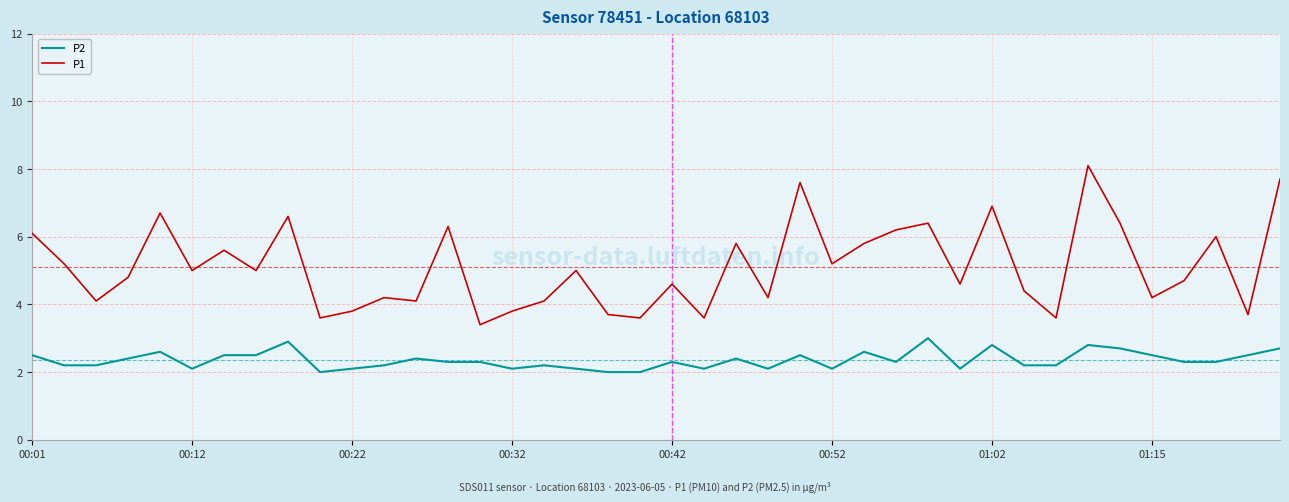

Count the number of data series in this chart.

2